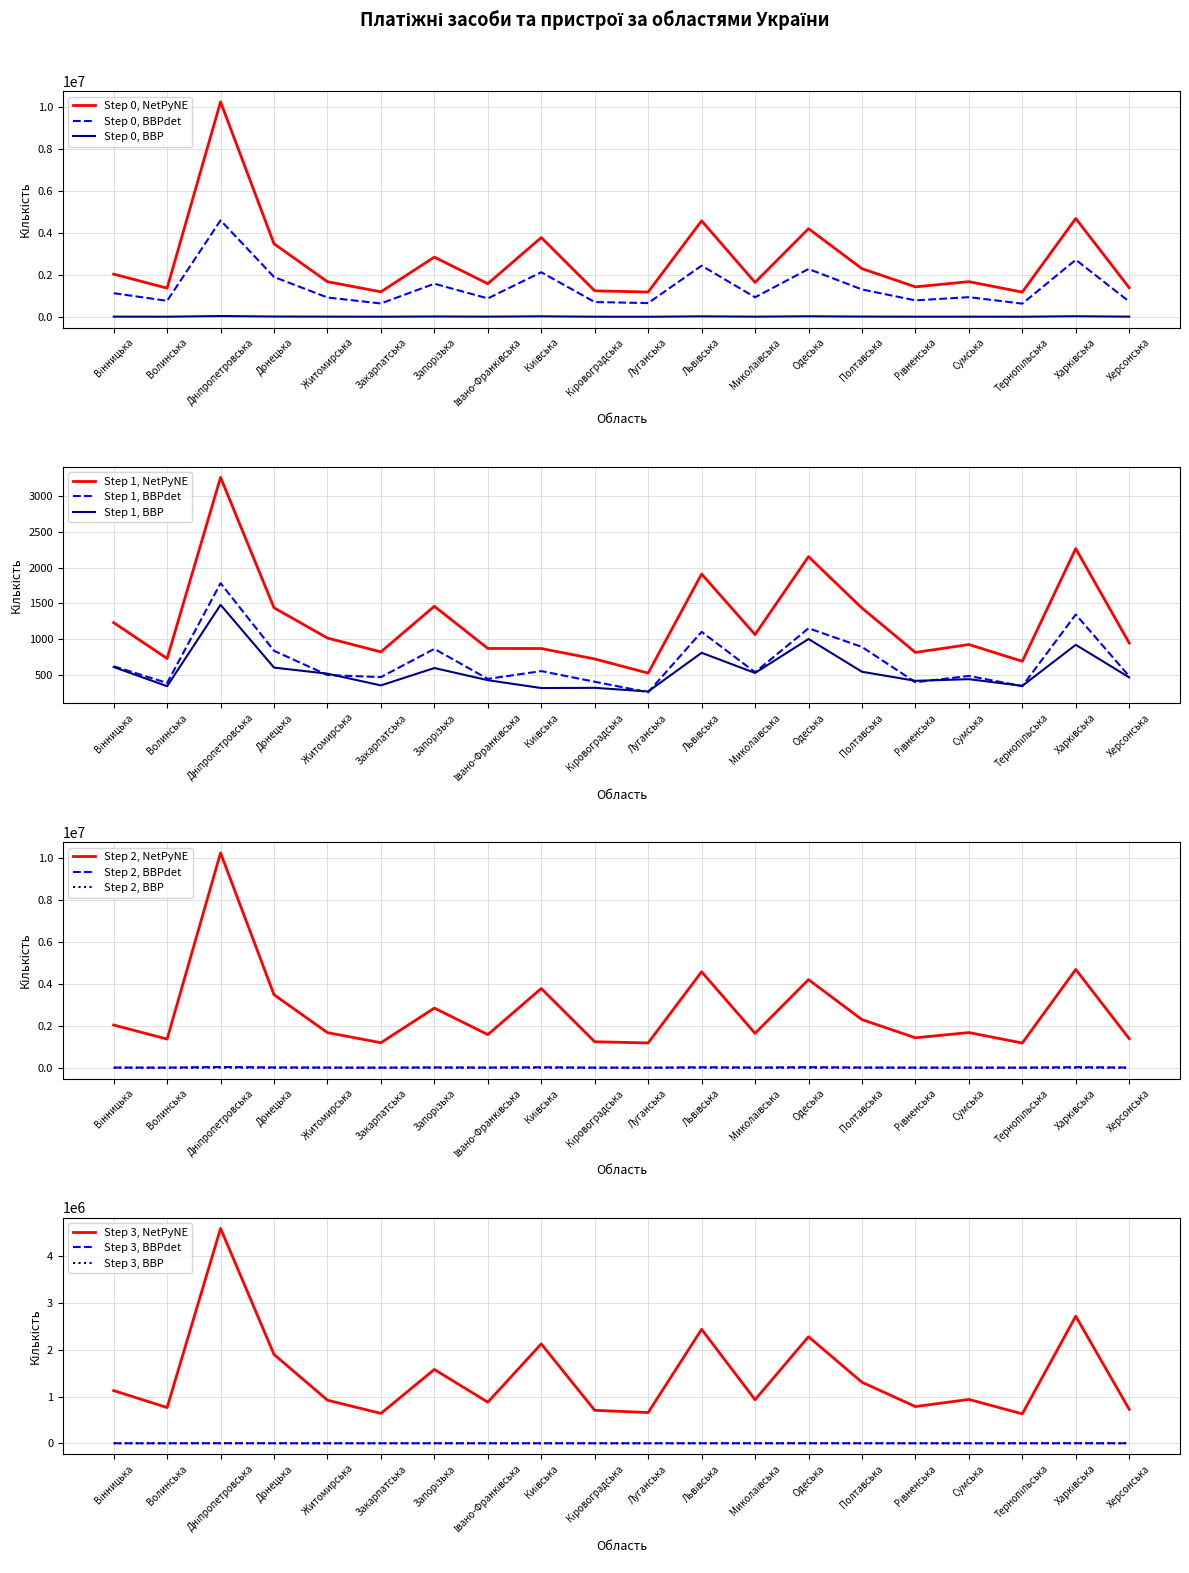

What is the label of the 4th point from the left?

Донецька